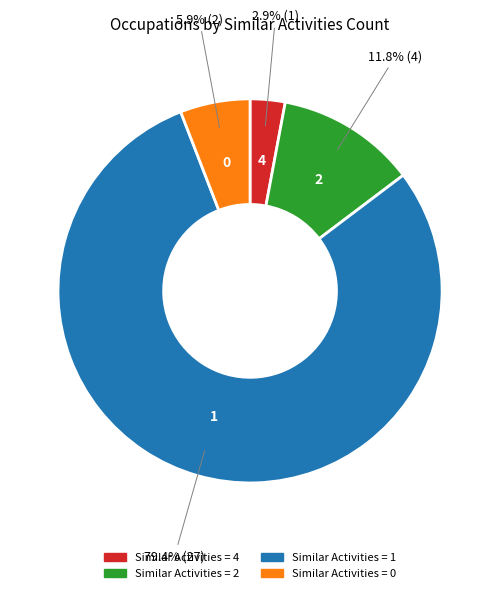

Does any single category account for the majority?

Yes